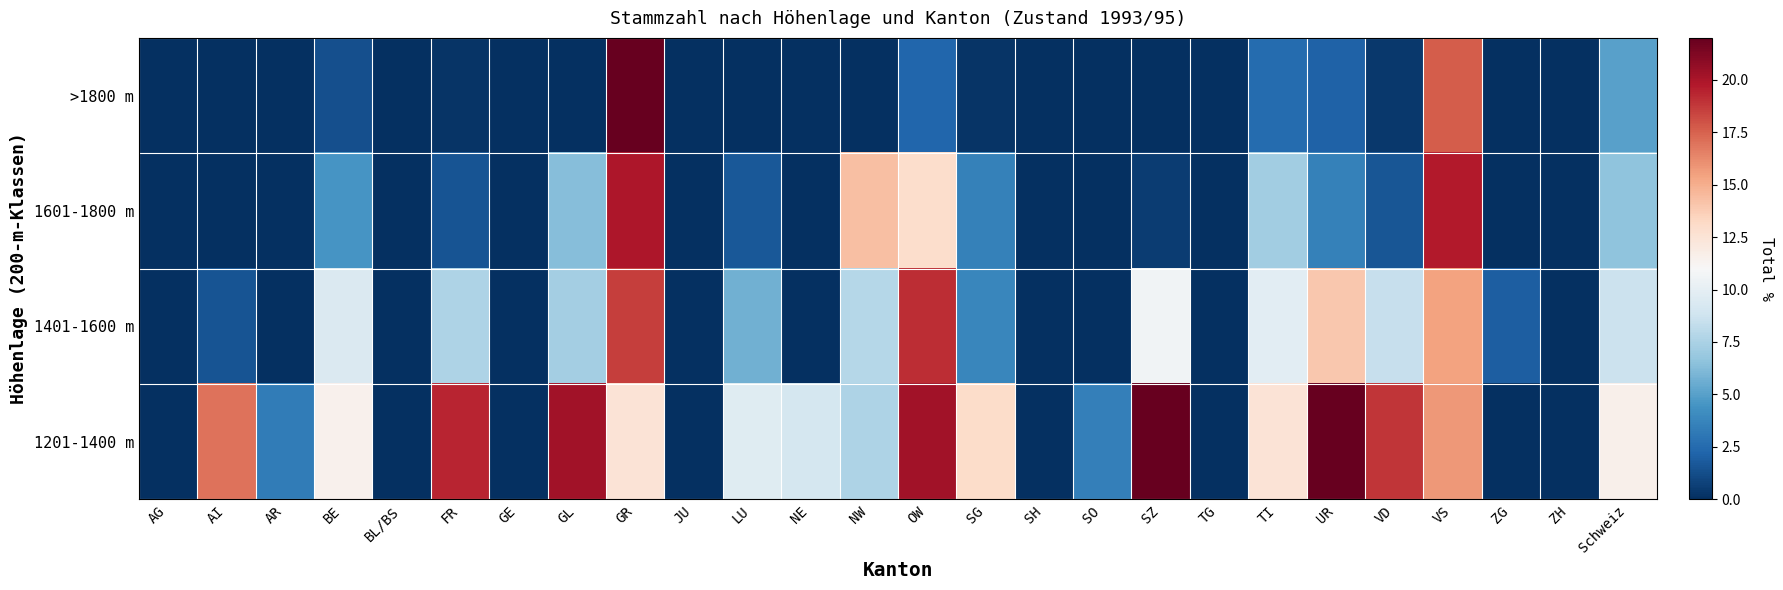

How many series are shown in this chart?

4